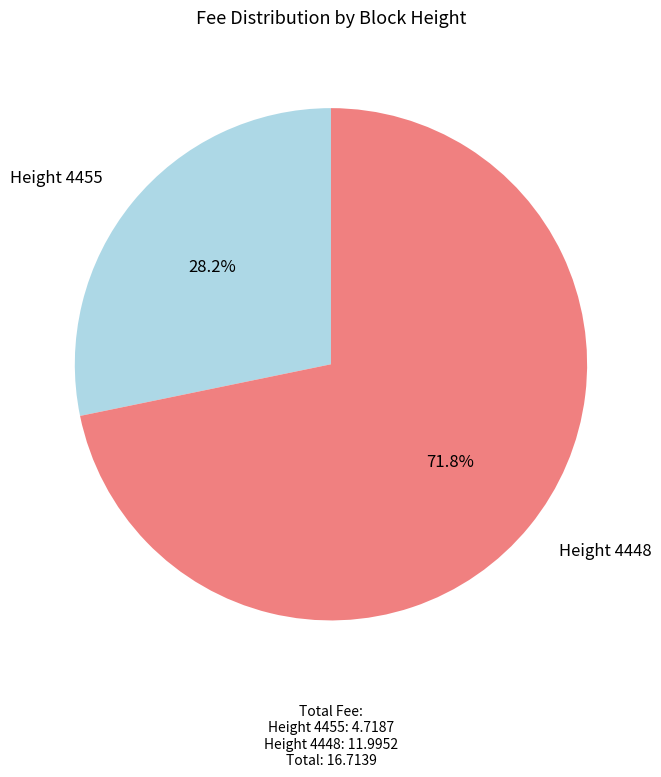

Which category accounts for the majority?

Height 4448